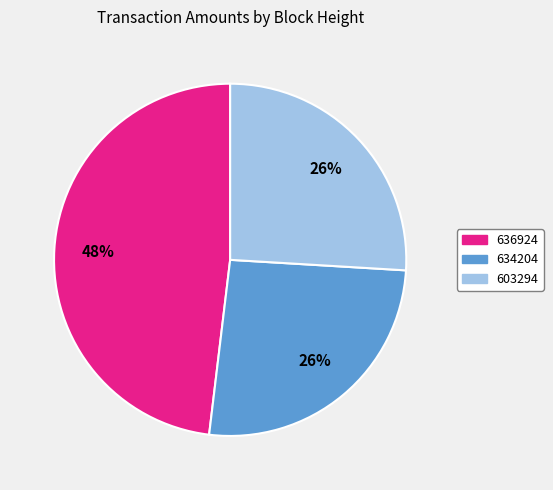

Which slice is the largest?

636924